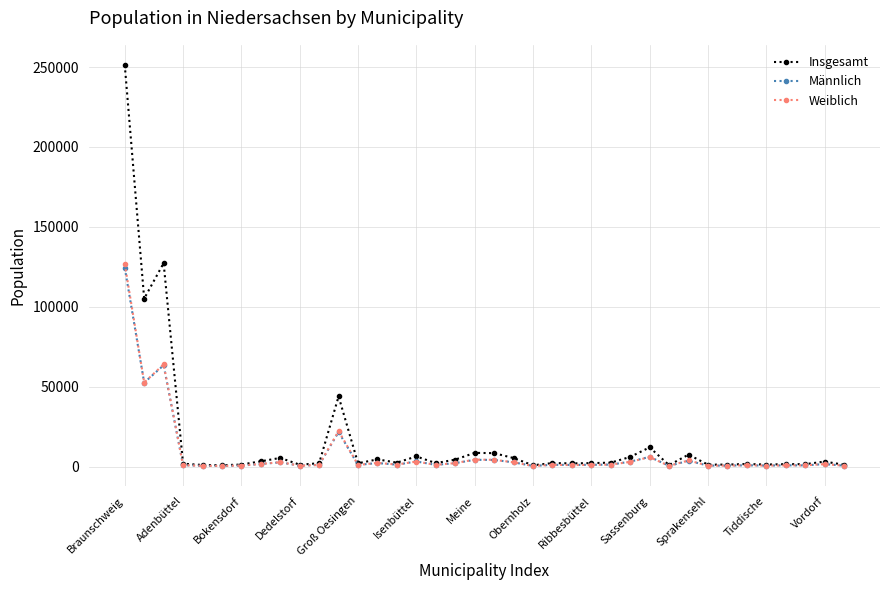

Which series has the widest spread of values?

Insgesamt